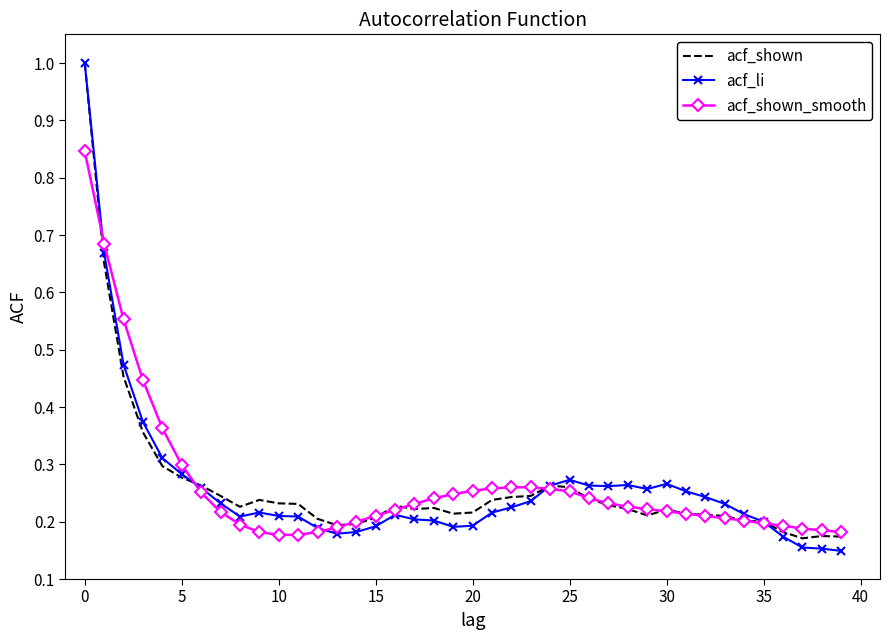

What is the maximum value shown in the chart?

1.0